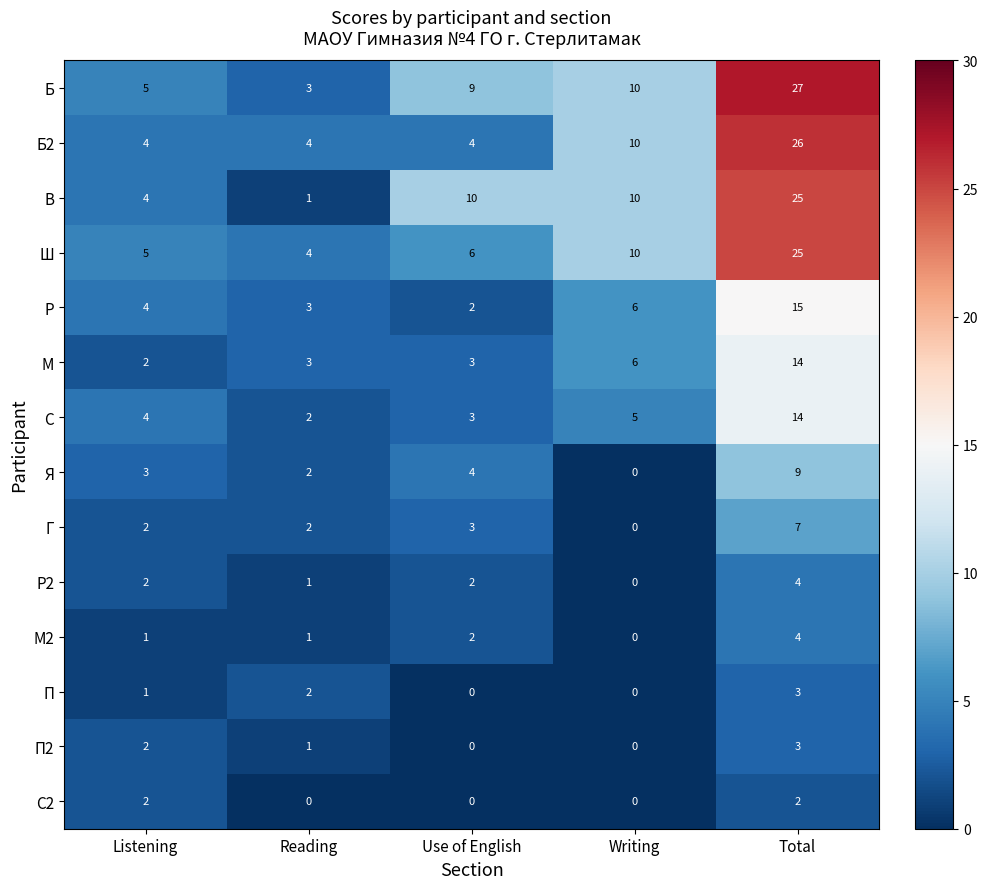

How many categories are shown in the chart?

5